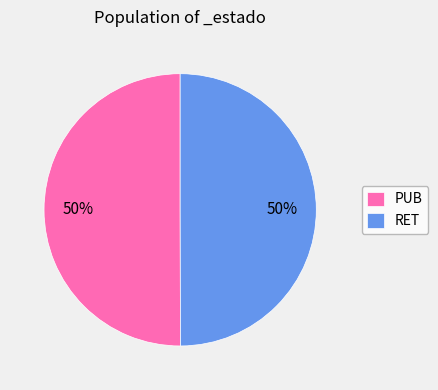

Is the sum of RET and PUB greater than half?

Yes